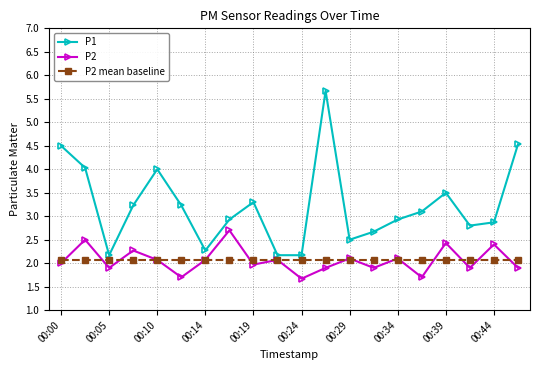

How many interior local peaks does the P2 series have?

8